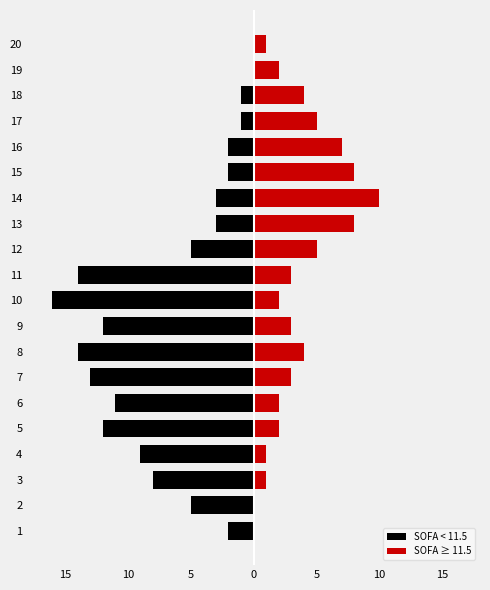

What is the smallest value displayed?

-16